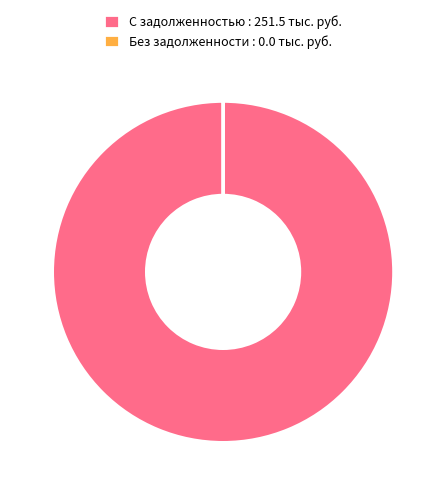

What is the largest slice in the pie chart?

С задолженностью : 251.5 тыс. руб.